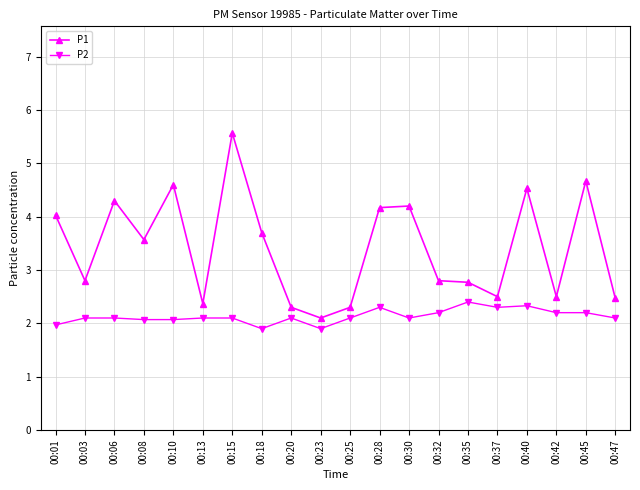

What are all the series names shown in the legend?

P1, P2